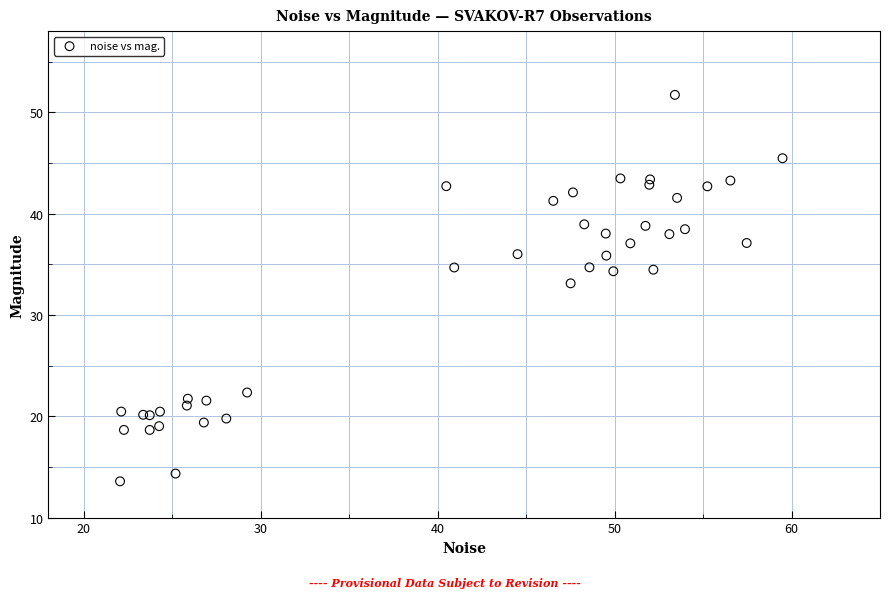

What Y value in the scatter plot is closest to 32?

33.1